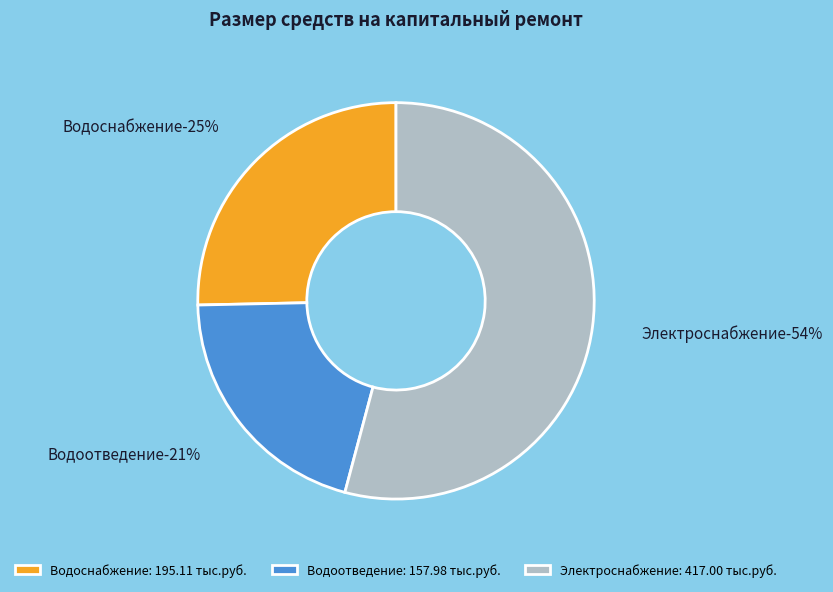

What is the smallest slice in the pie chart?

Капитальный ремонт системы водоотведения